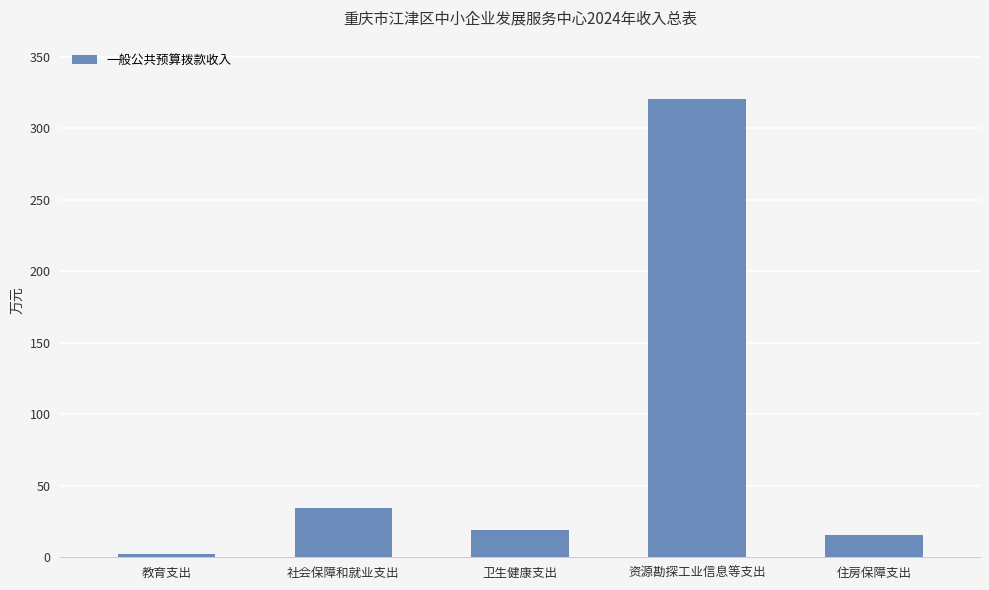

Are the bars grouped side by side (vs. stacked)?

No